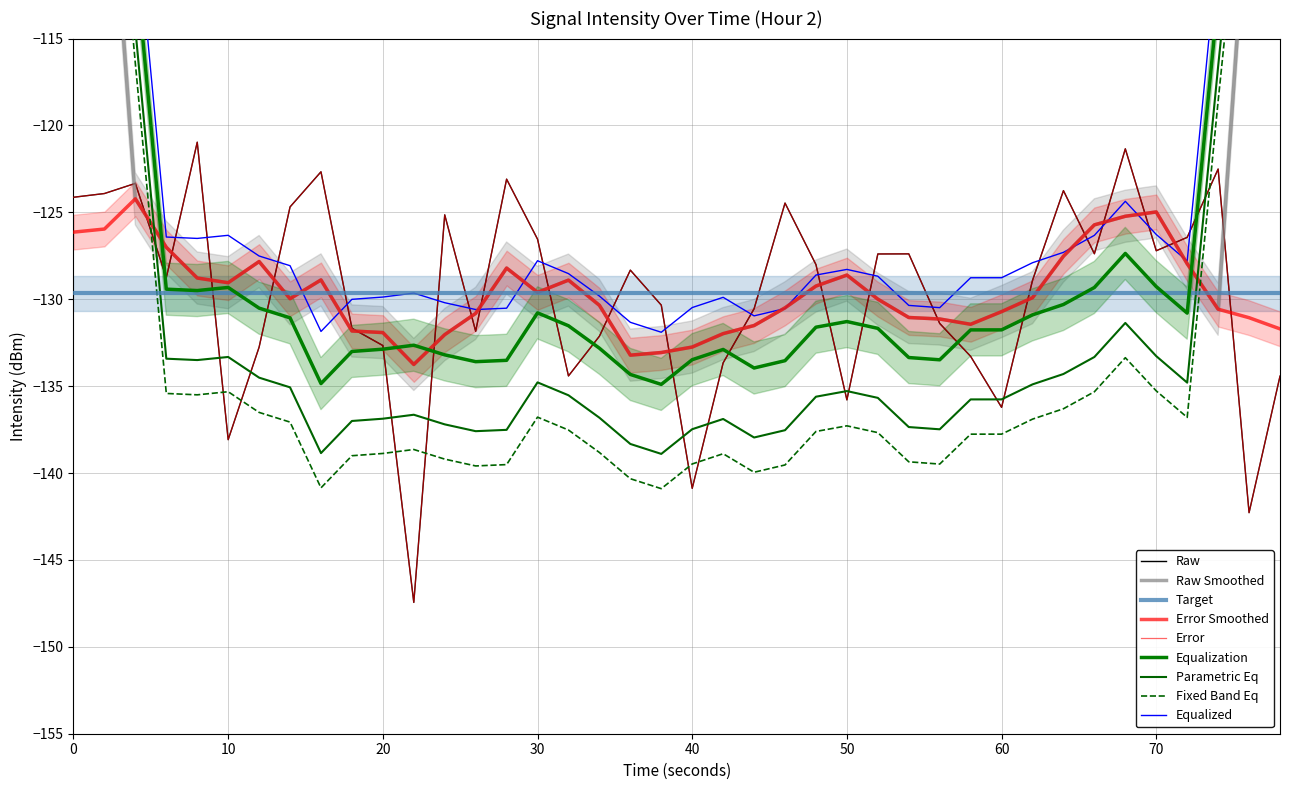

What is the difference between the maximum and minimum values?

26.5